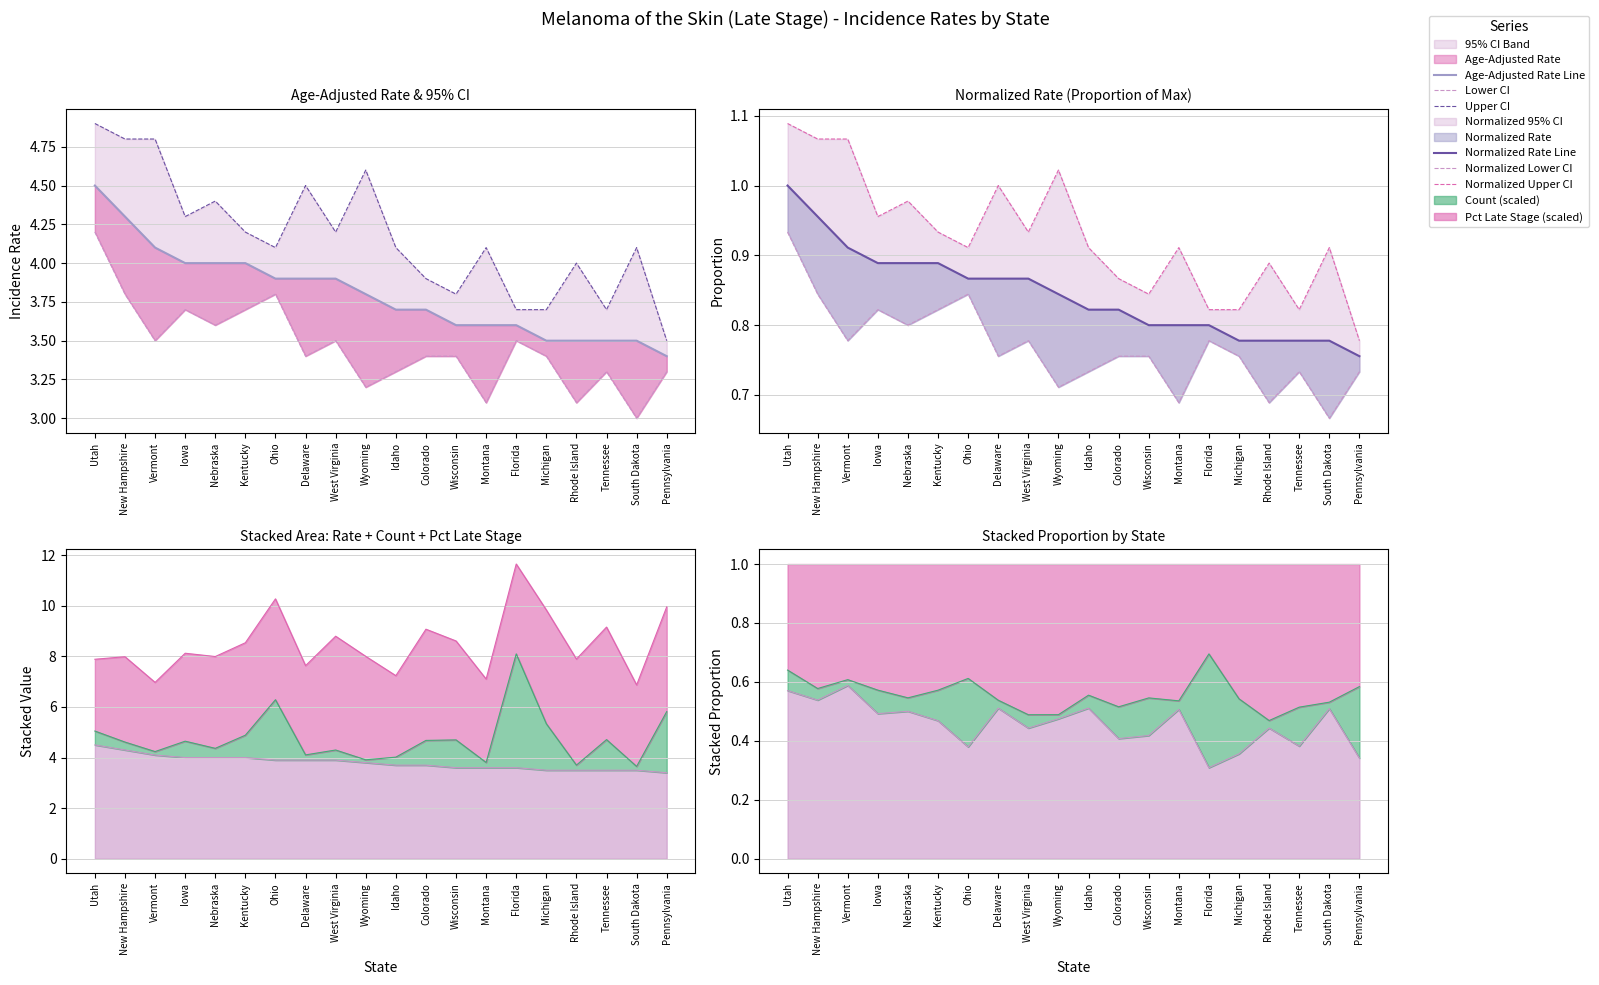

What is the lowest value of the Normalized Lower CI series?

0.7